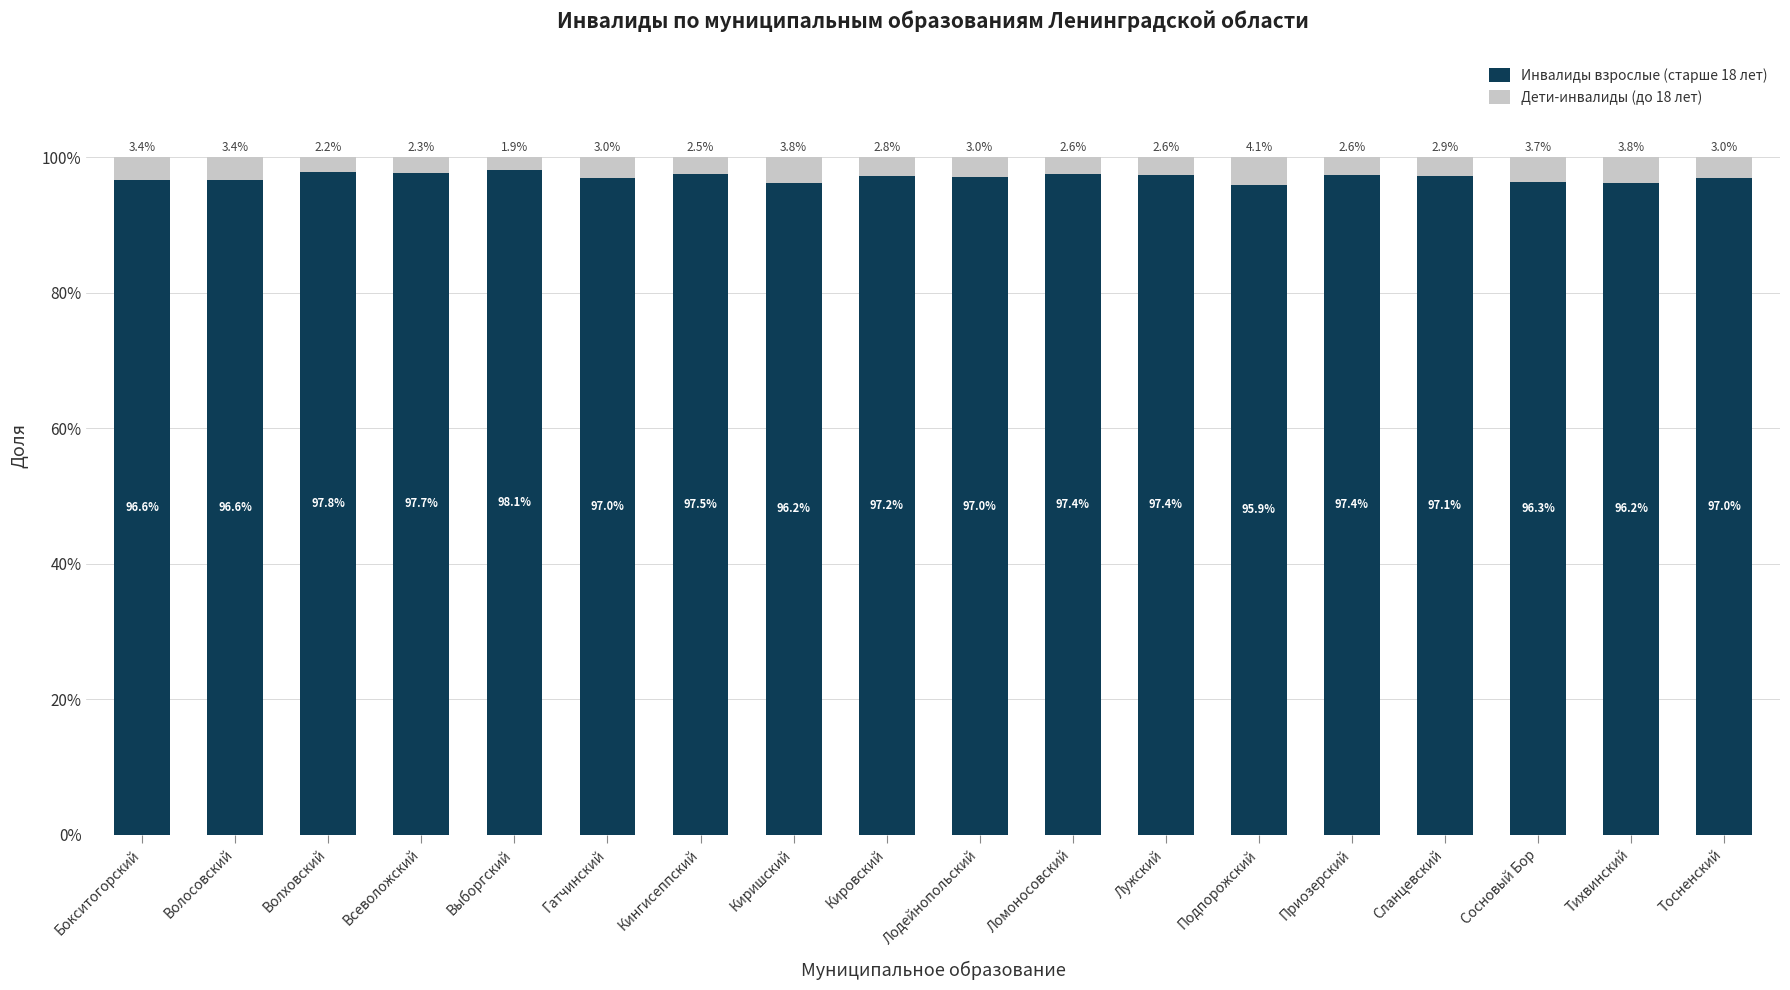

The value of Инвалиды взрослые (старше 18 лет) at Бокситогорский is 159.2. True or false?

False